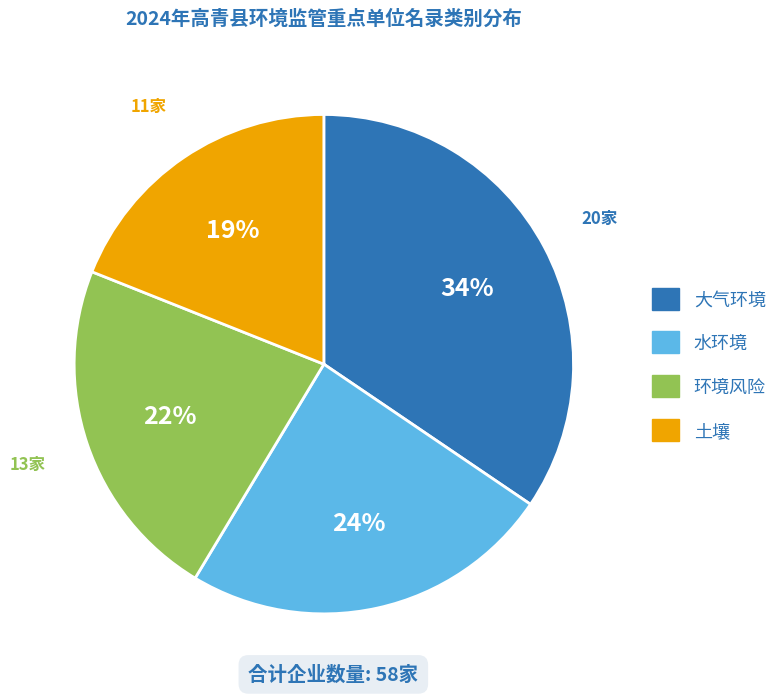

How many segments does this pie chart have?

4